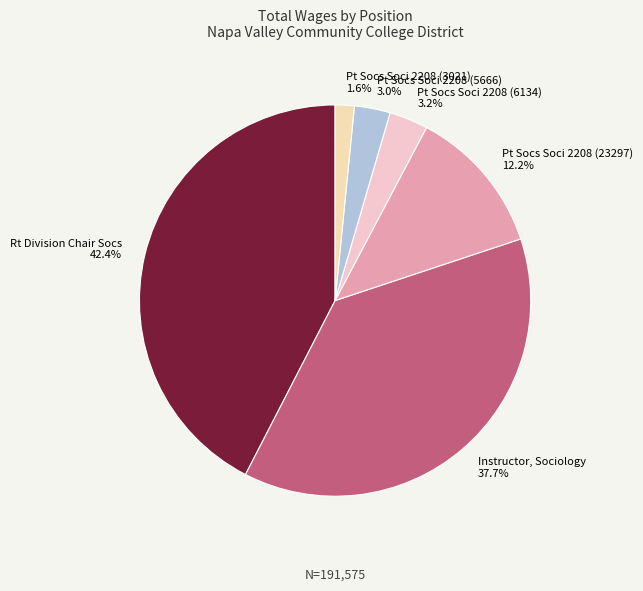

Count the number of slices in the pie.

6